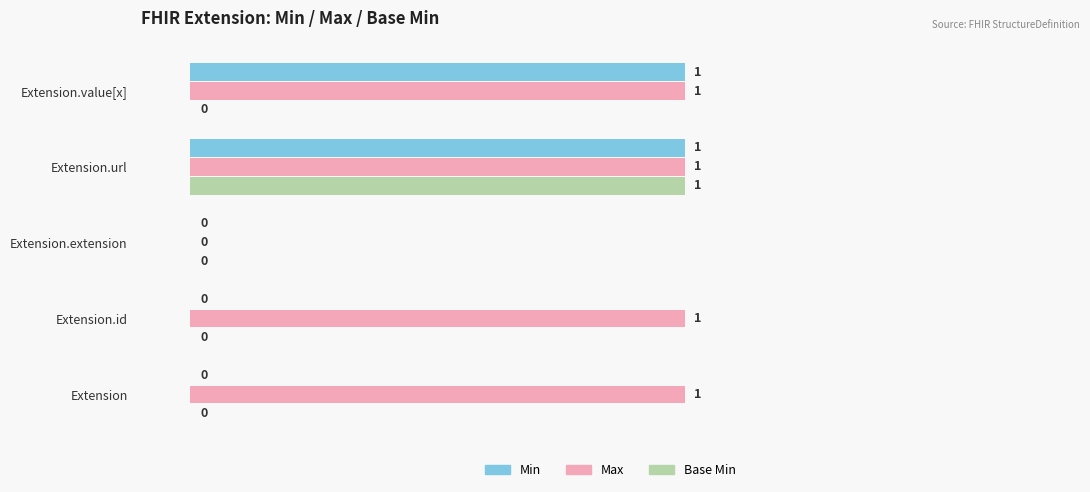

Which series has the largest total across all categories?

Max